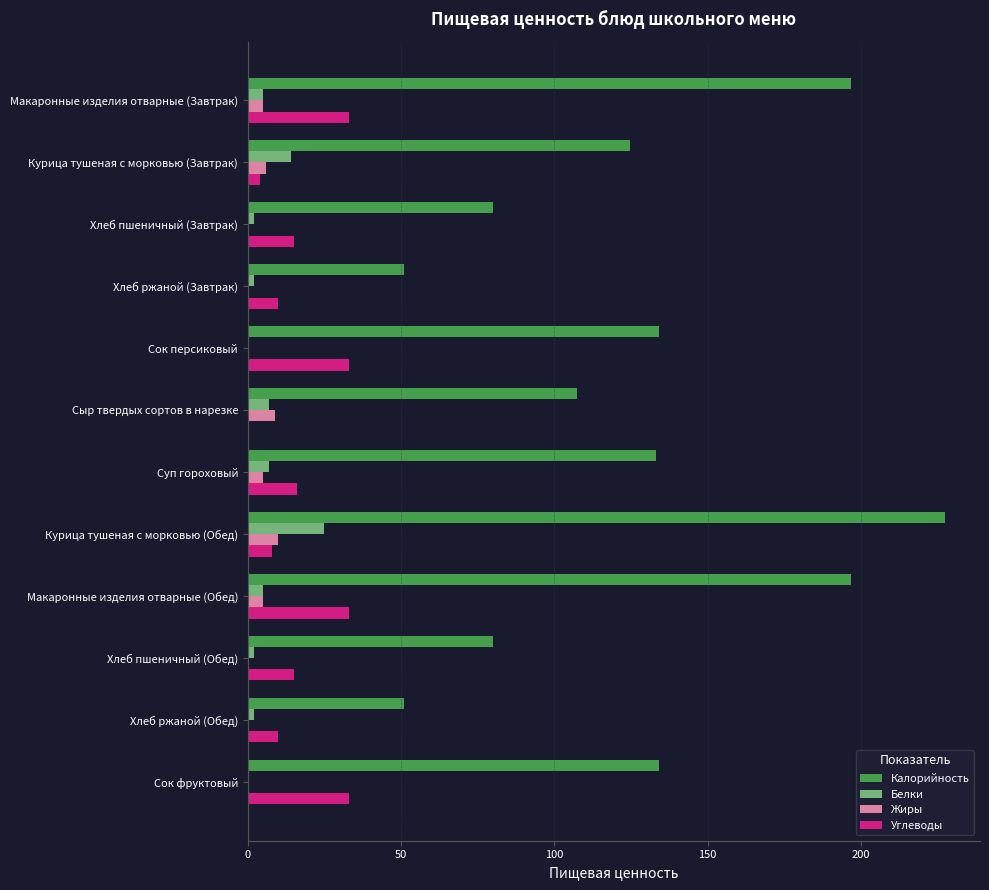

Which series has the largest total across all categories?

Калорийность